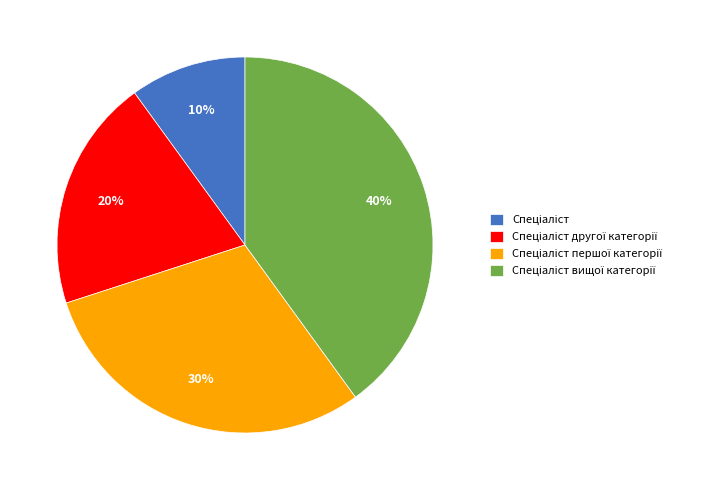

To the nearest percent, what is the difference between the largest and smallest slice percentages?

30%